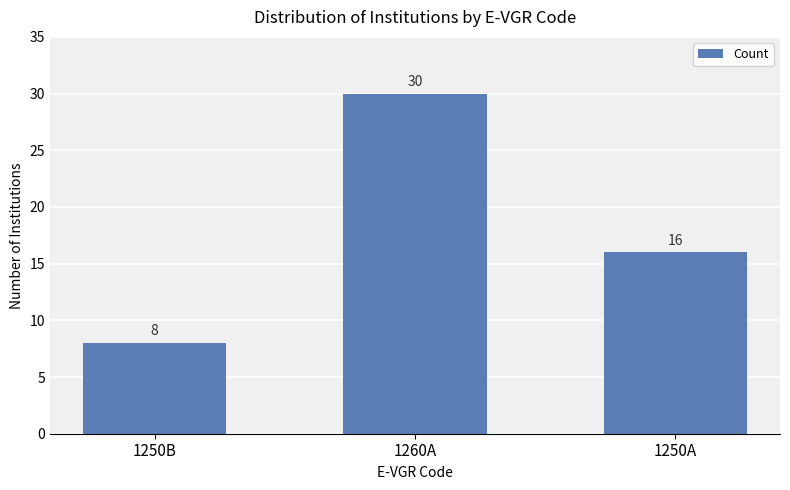

List the labels in order of value, largest first.

1260A, 1250A, 1250B